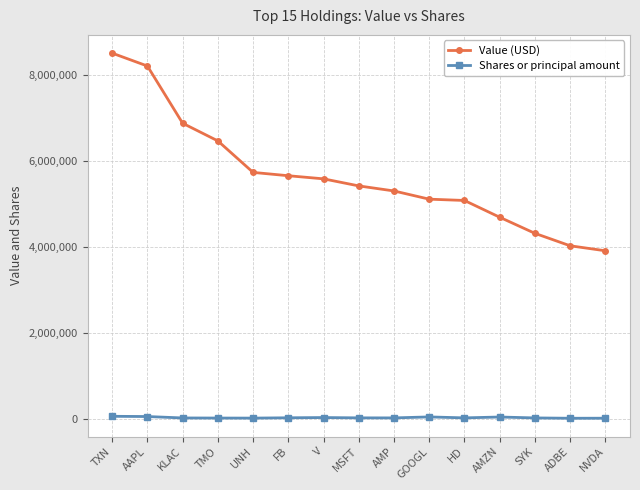

Which category has the lowest value in the Value (USD) series?

NVDA